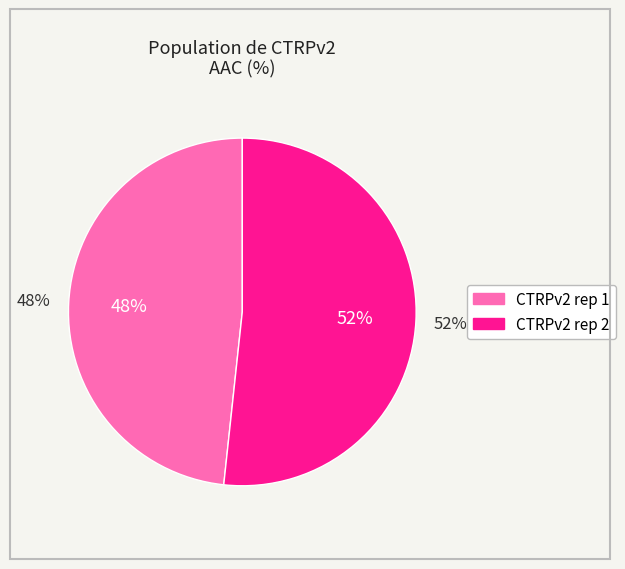

Which slice represents more than half of the pie?

CTRPv2 rep 2